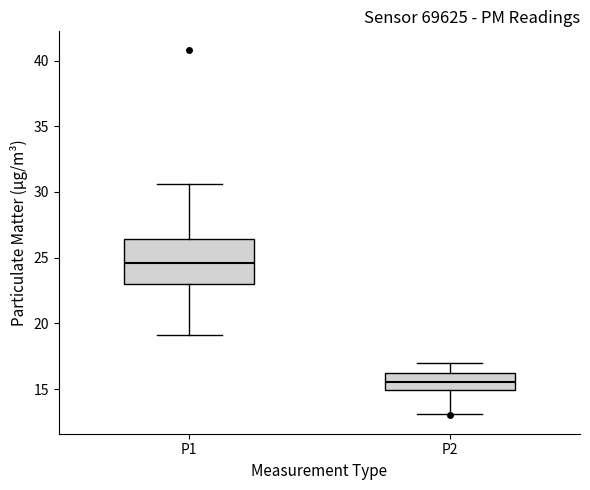

Where does the lower whisker of the box for P2 end on the y-axis? The values are not printed on the chart, so give them approximately, as read against the axis.

13.0